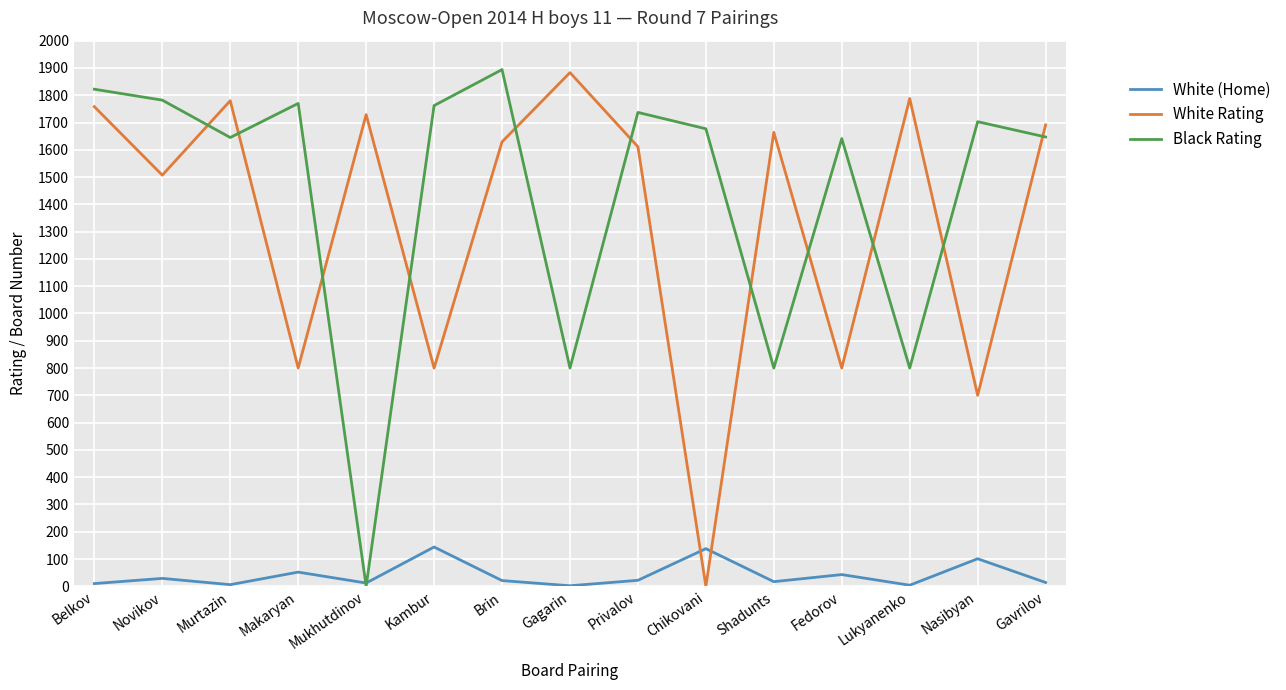

Rank the series at Lukyanenko from highest to lowest value.

White Rating, Black Rating, White (Home)